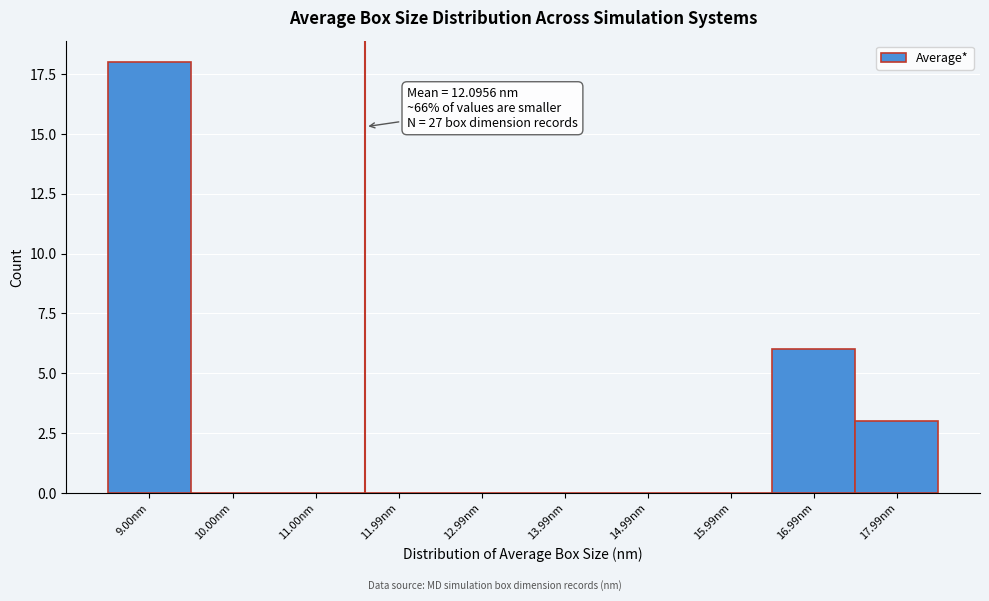

Reading left to right, list all the values displayed in this chart.

9.00nm=18	10.00nm=0	11.00nm=0	11.99nm=0	12.99nm=0	13.99nm=0	14.99nm=0	15.99nm=0	16.99nm=6	17.99nm=3